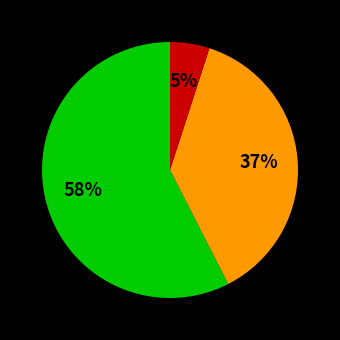

Does any single category account for the majority?

Yes